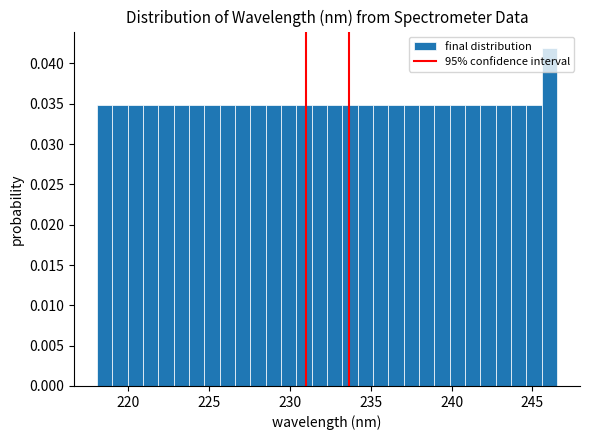

Read against the x-axis, roughly where is the centre of the tallest bar?

246.0